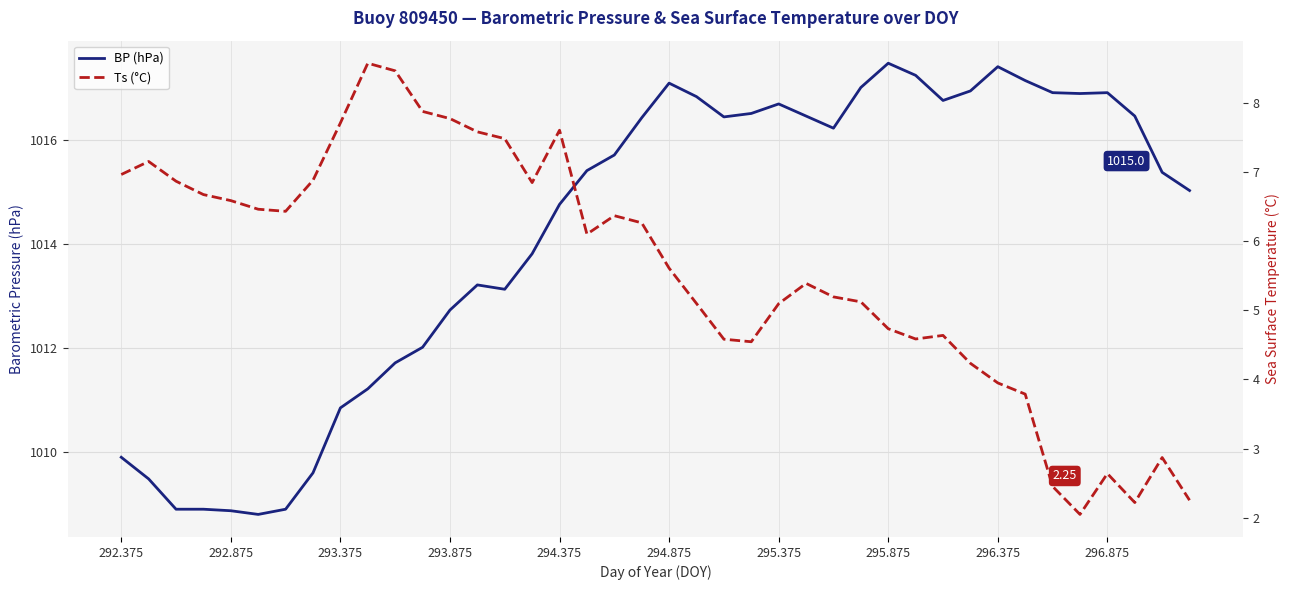

Between 31 and 35, which is larger?

31